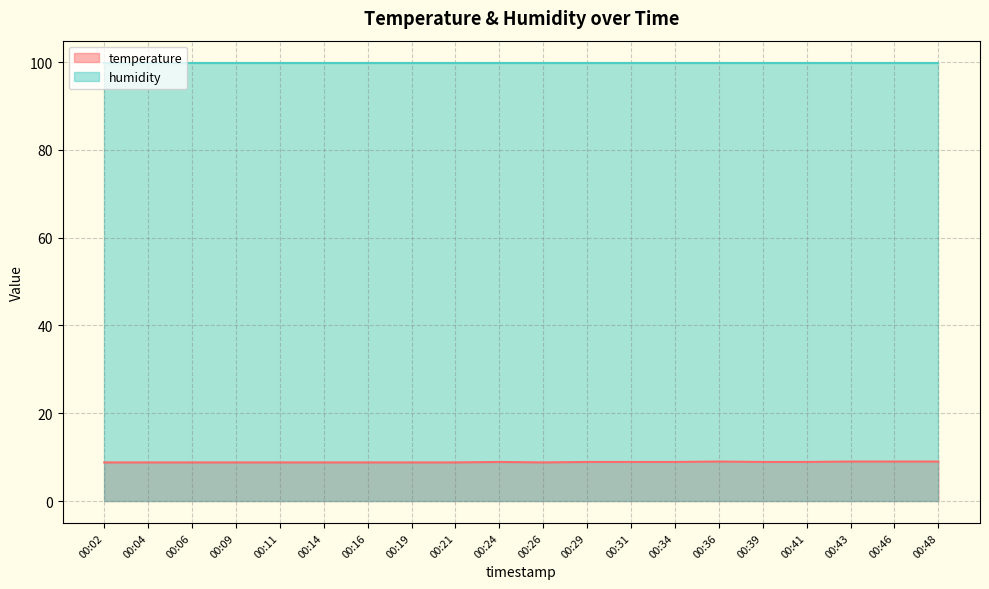

True or false: temperature and humidity intersect in this chart.

False